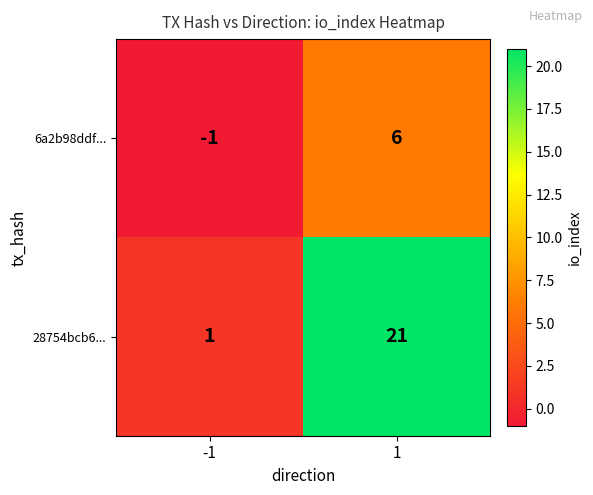

What value does the 28754bcb6... series have at 1, to the nearest 5?

20